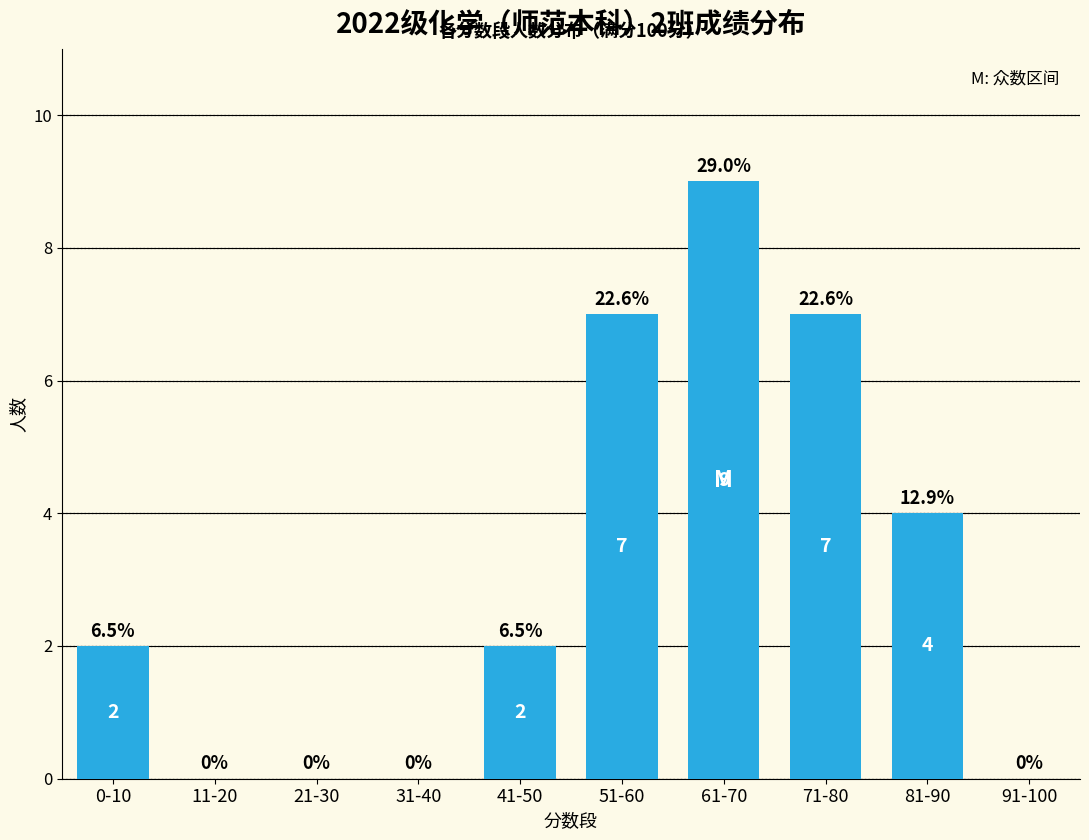

What is the greatest value displayed?

9